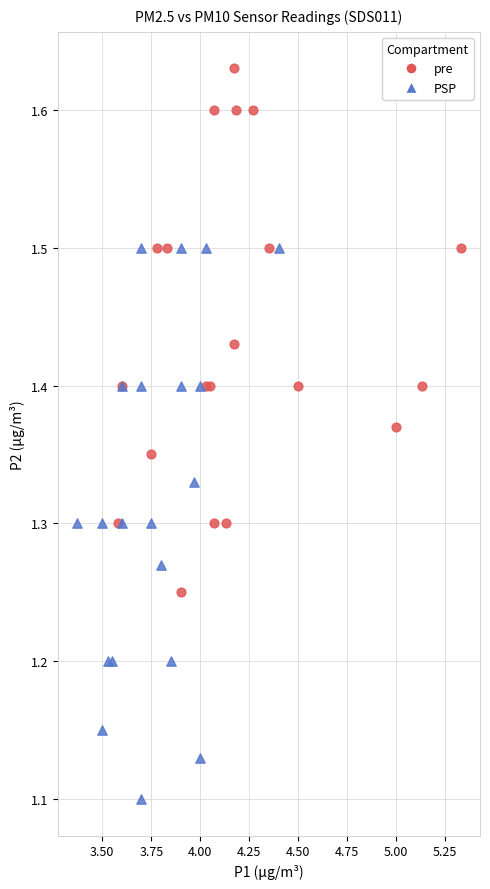

Which series contains the lowest Y value?

PSP